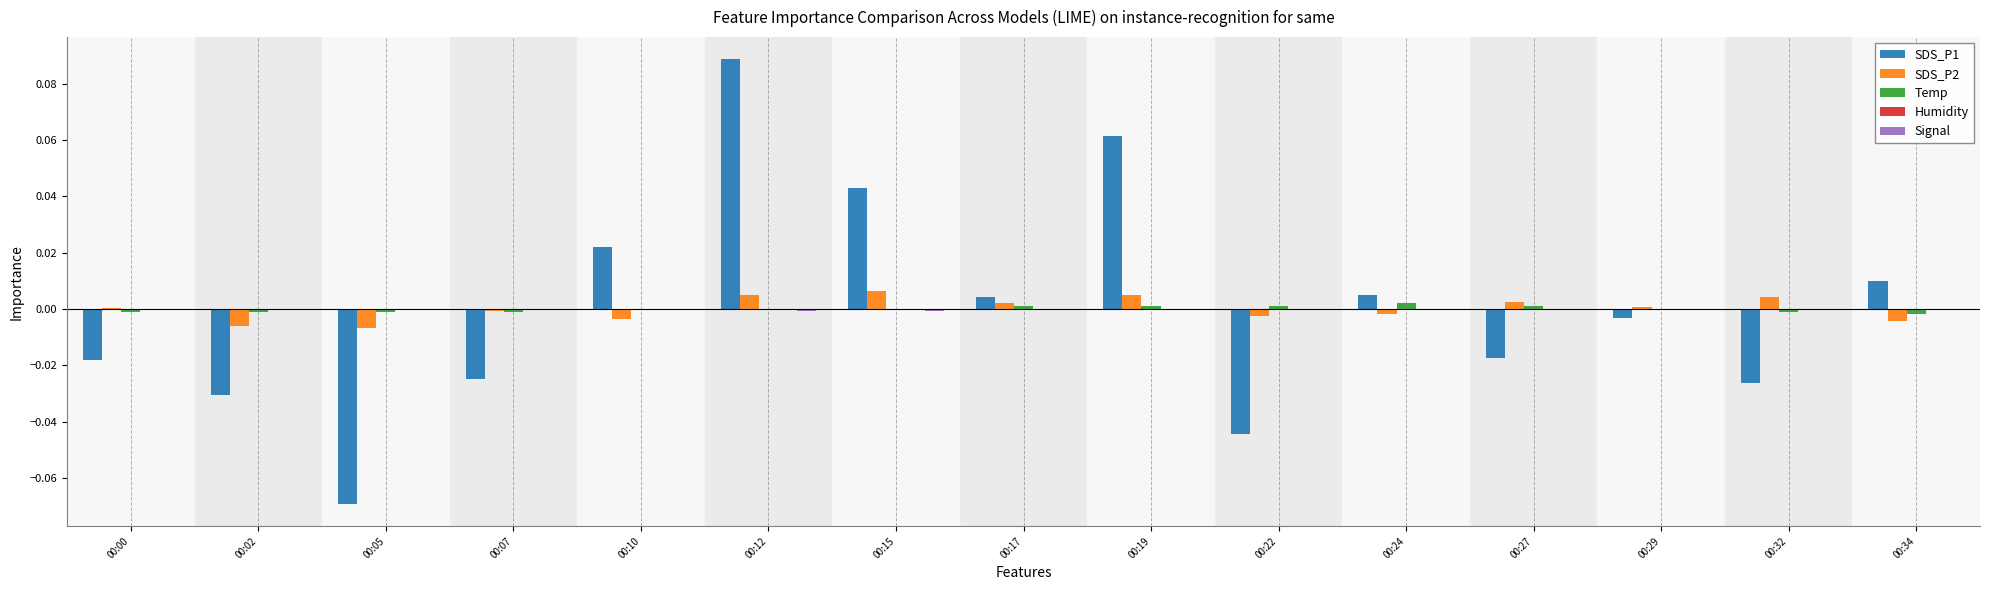

At which category is the sum across all series the highest?

00:12